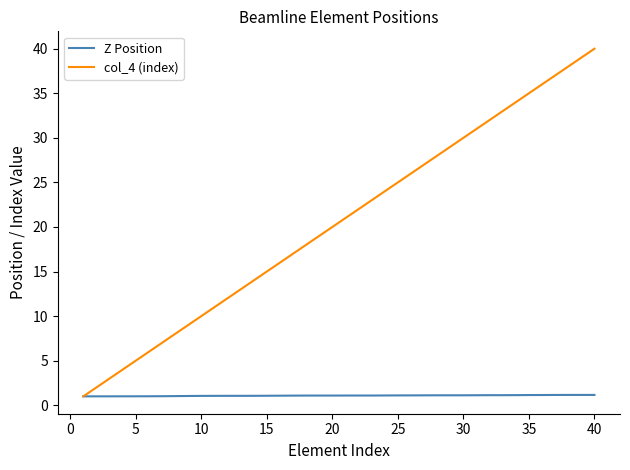

What is the minimum value shown in the chart?

1.0